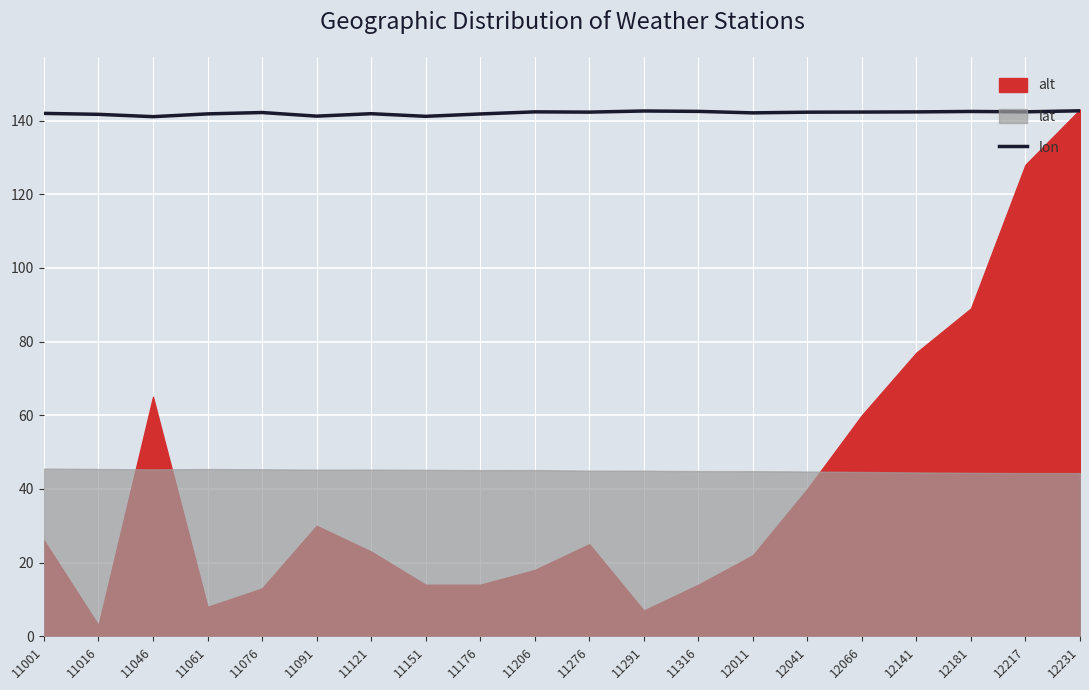

Which has a higher value, 12181 or 11276?

12181